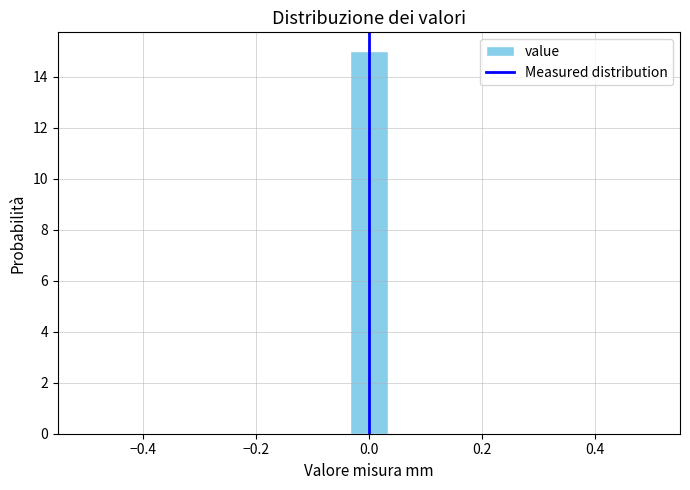

Read against the x-axis, roughly where is the centre of the tallest bar?

0.00